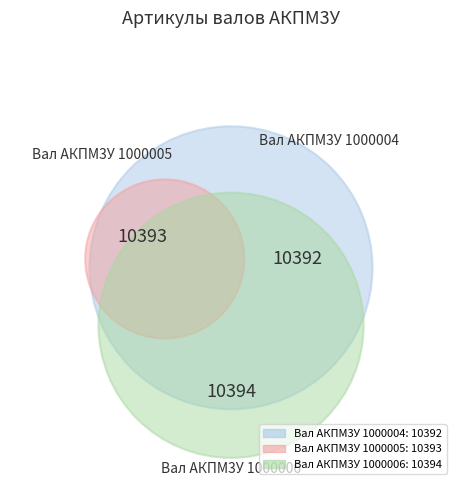

Which category has the biggest portion of the pie?

Вал АКПМ3У 1000006